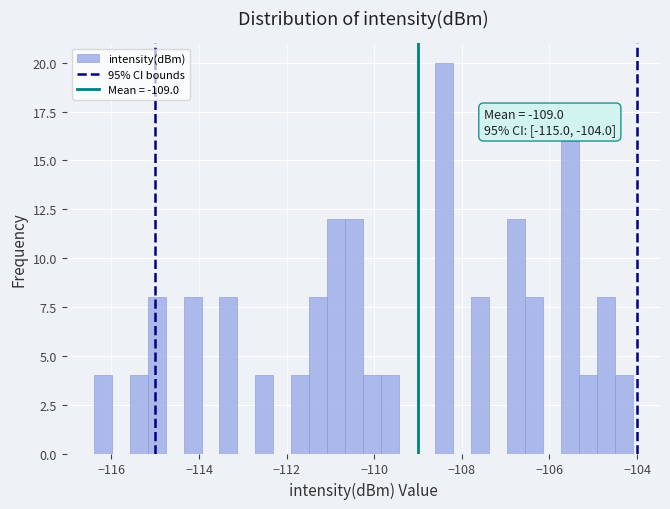

Read against the x-axis, roughly where is the centre of the tallest bar?

-108.4